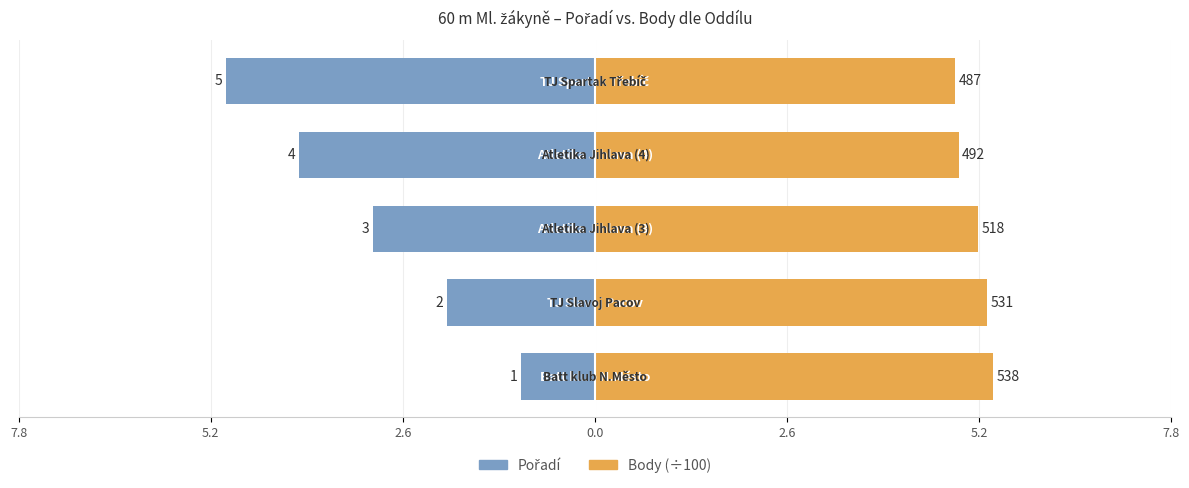

The value of Body (÷100) at 5.2 is 2.0. True or false?

False